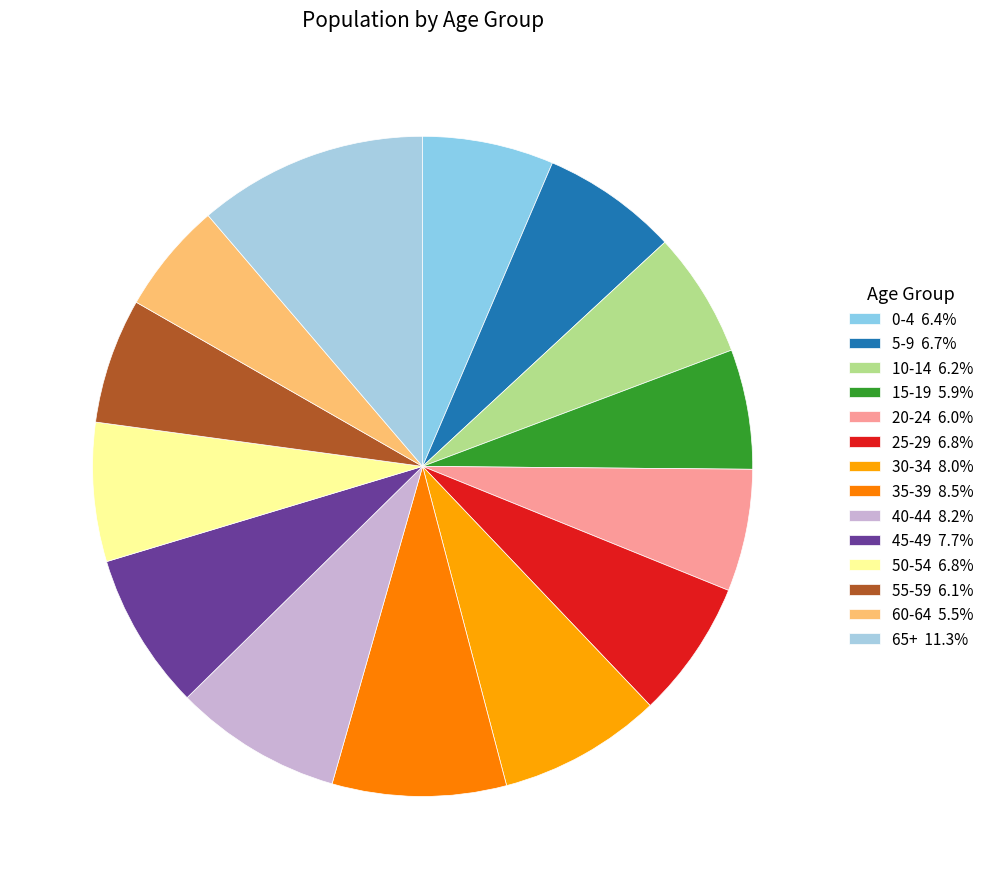

Count the number of slices in the pie.

14